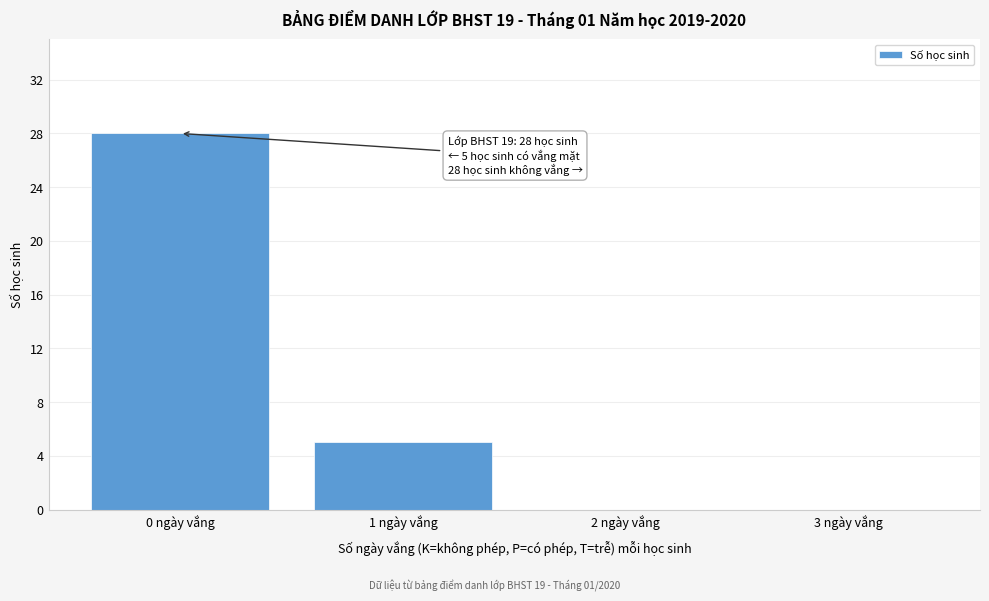

Reading left to right, what are all the values shown in this chart?

0 ngày vắng=28	1 ngày vắng=5	2 ngày vắng=0	3 ngày vắng=0